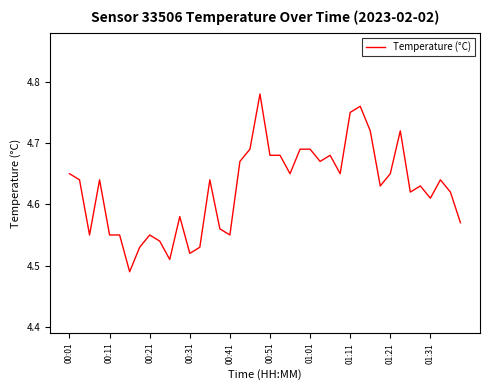

The value at 00:01 is 3.1. True or false?

False